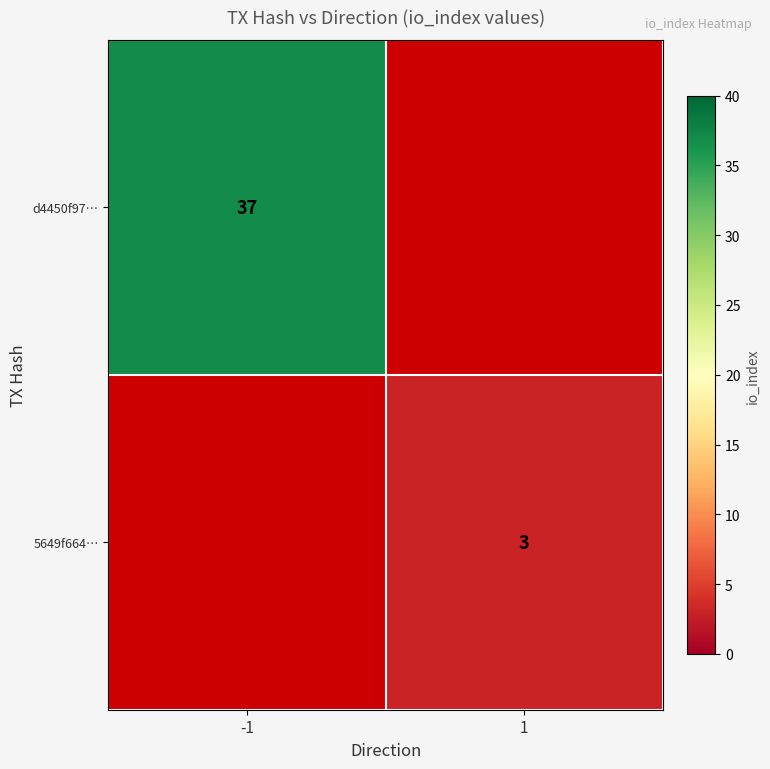

Is it true that 5649f664… equals 2 at 1?

False